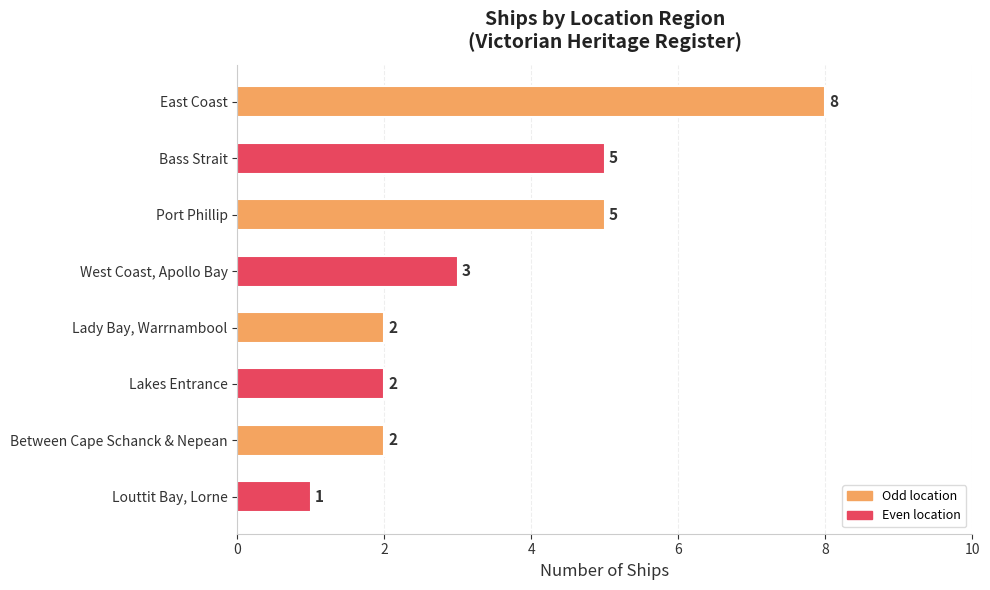

Is it true that the value at Lakes Entrance is 2?

True